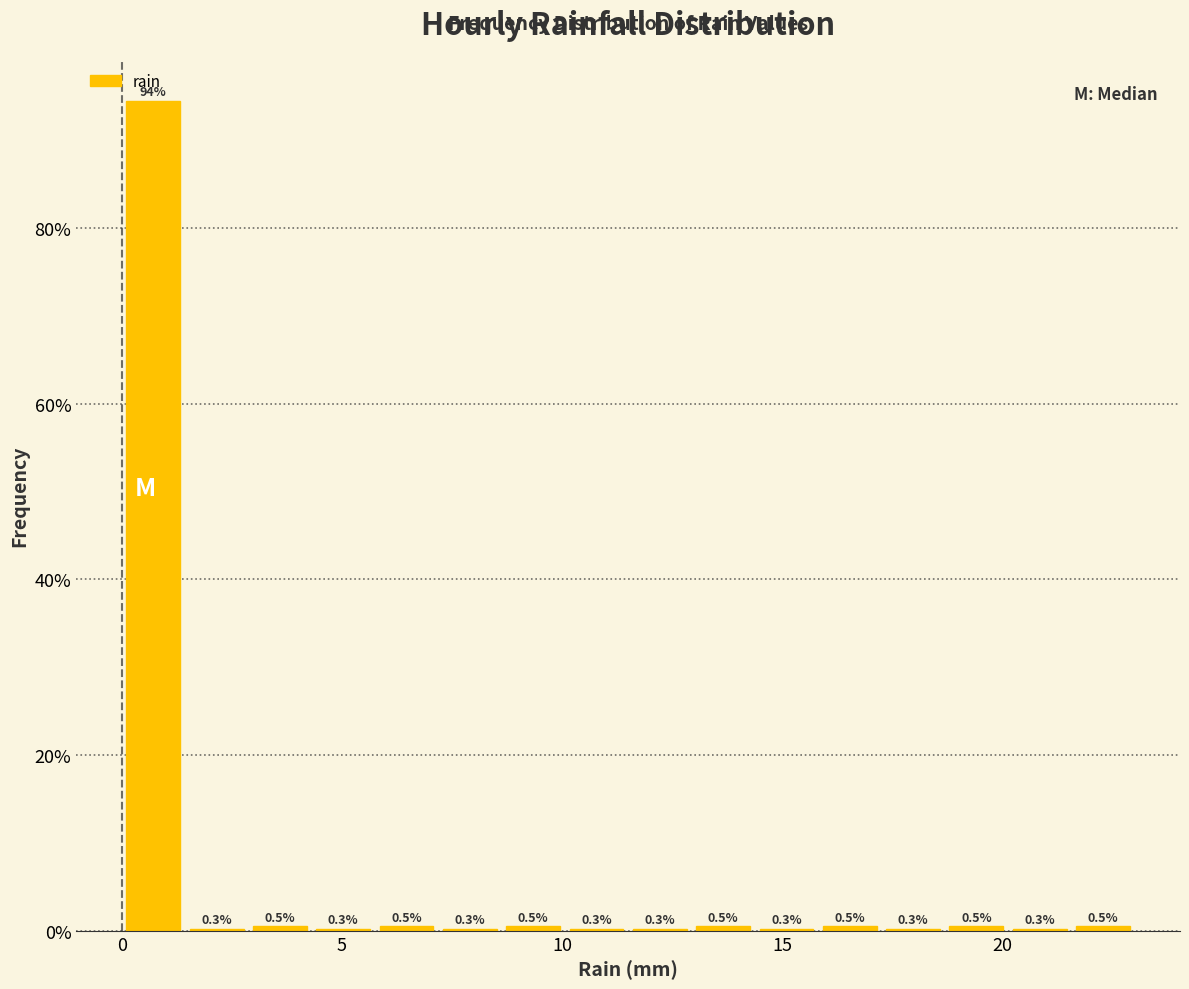

Around what value on the x-axis is the tallest bar? Give the approximate position of its centre, as read against the axis.

0.5